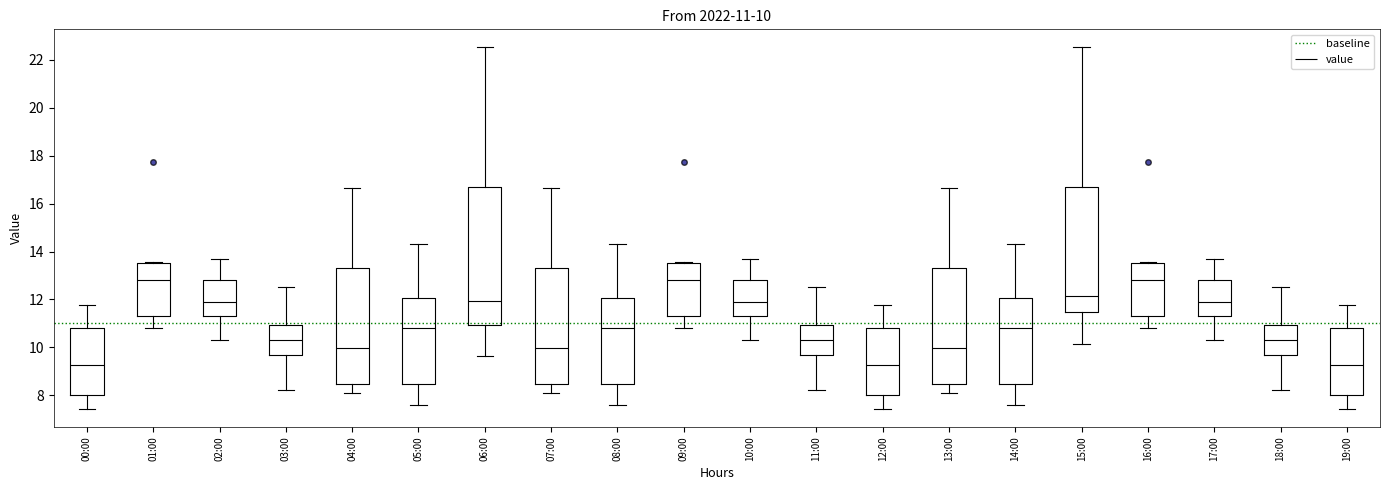

Comparing the boxes themselves (not the whiskers), which one is the tallest?

06:00